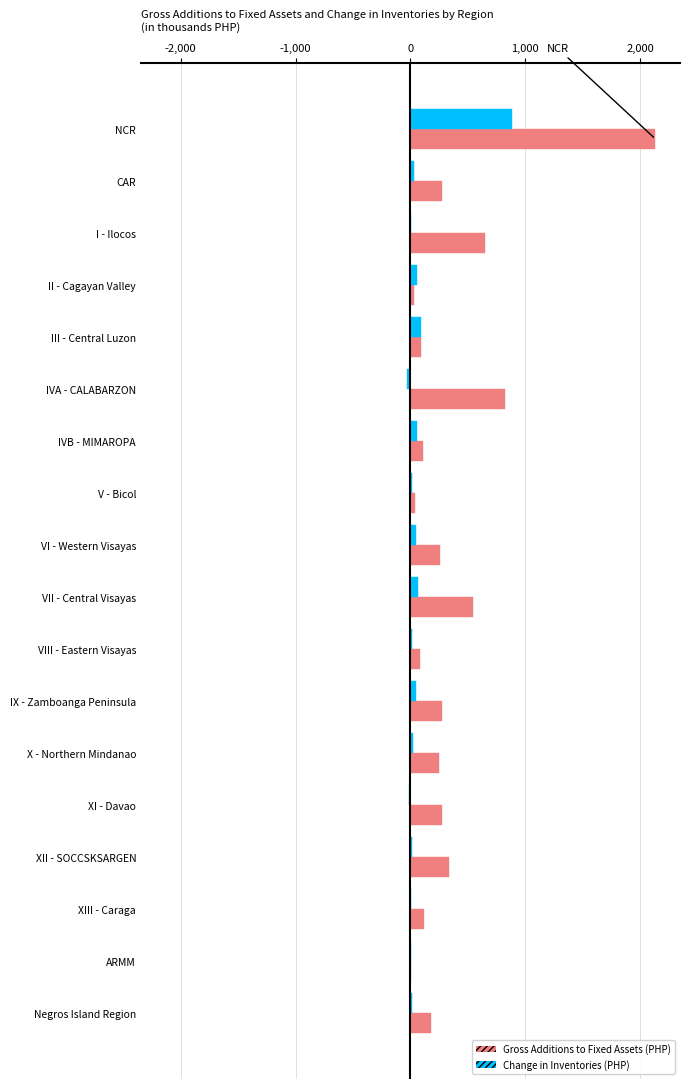

Between NCR and XIII - Caraga, which series saw the biggest shift?

Gross Additions to Fixed Assets (PHP)